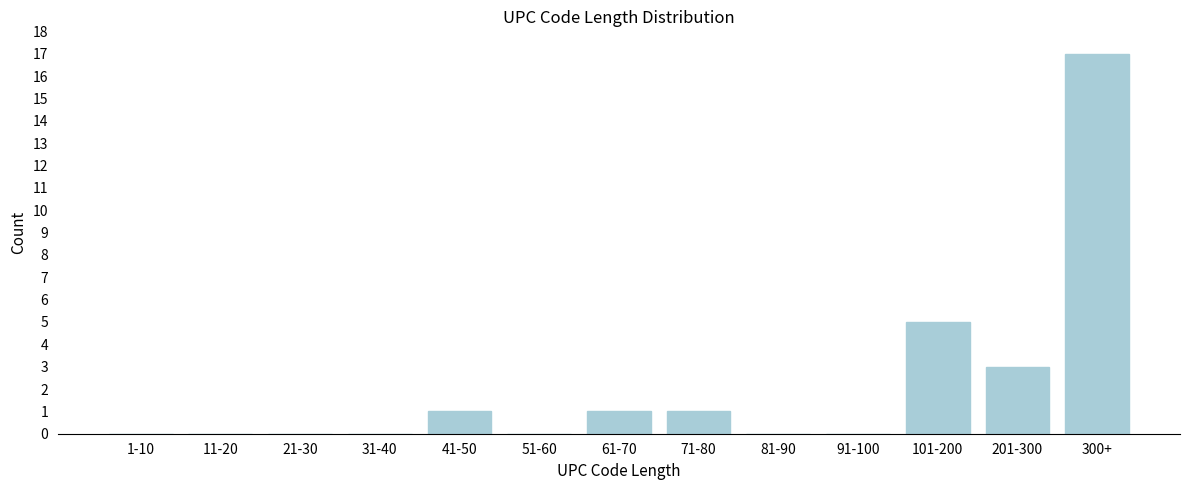

Reading right to left, list all the values displayed in this chart.

300+=17	201-300=3	101-200=5	91-100=0	81-90=0	71-80=1	61-70=1	51-60=0	41-50=1	31-40=0	21-30=0	11-20=0	1-10=0